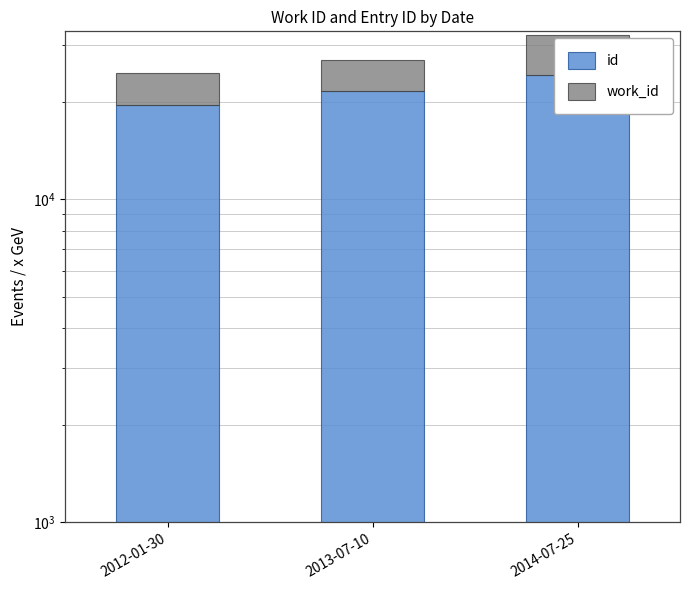

What is the average value of the work_id series?

6150